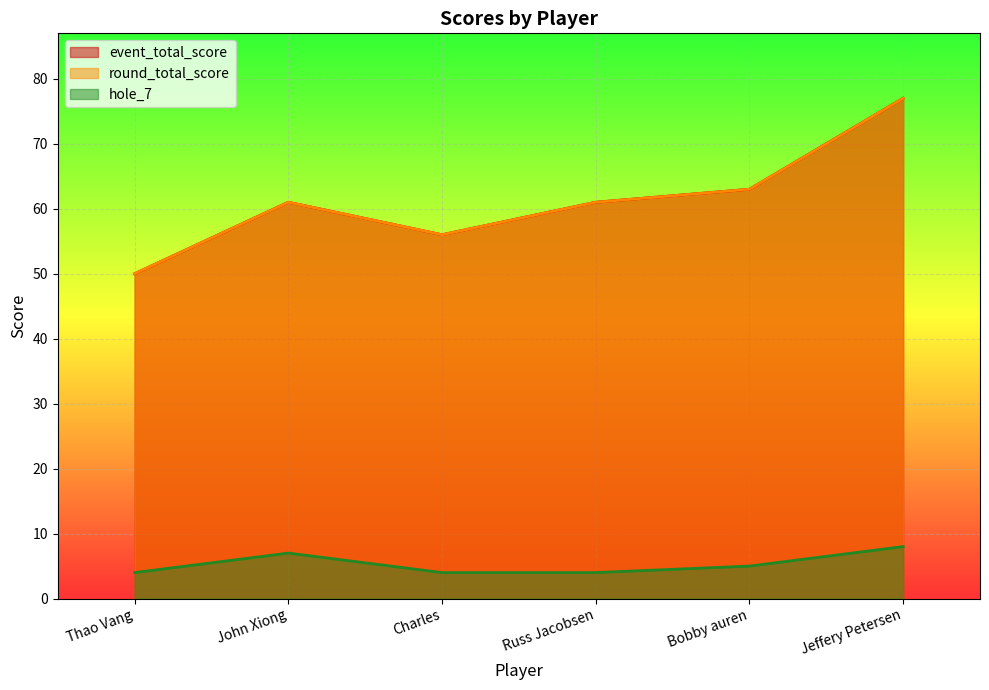

How many lines are shown in the chart?

3